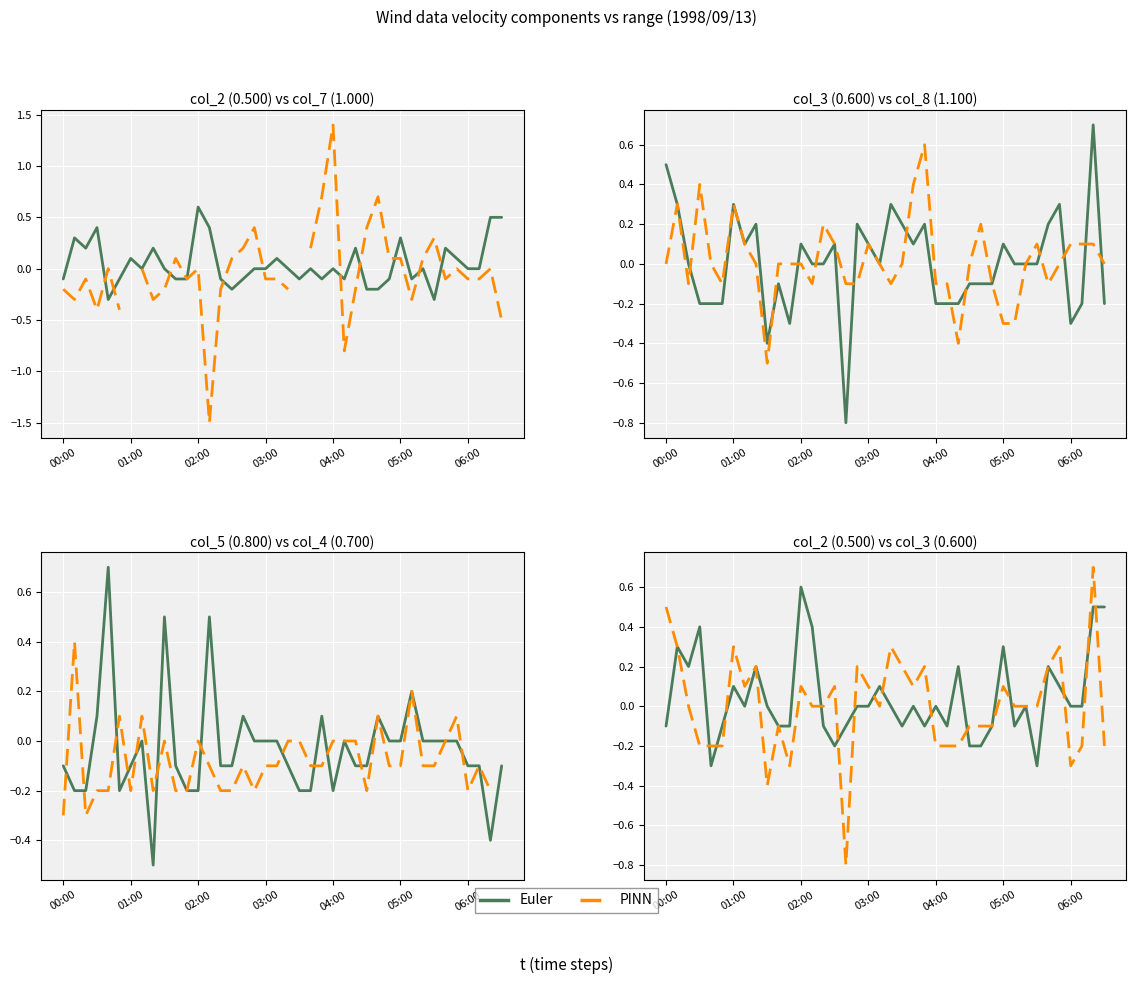

What is the difference between the maximum and minimum values in the Euler series?

0.9